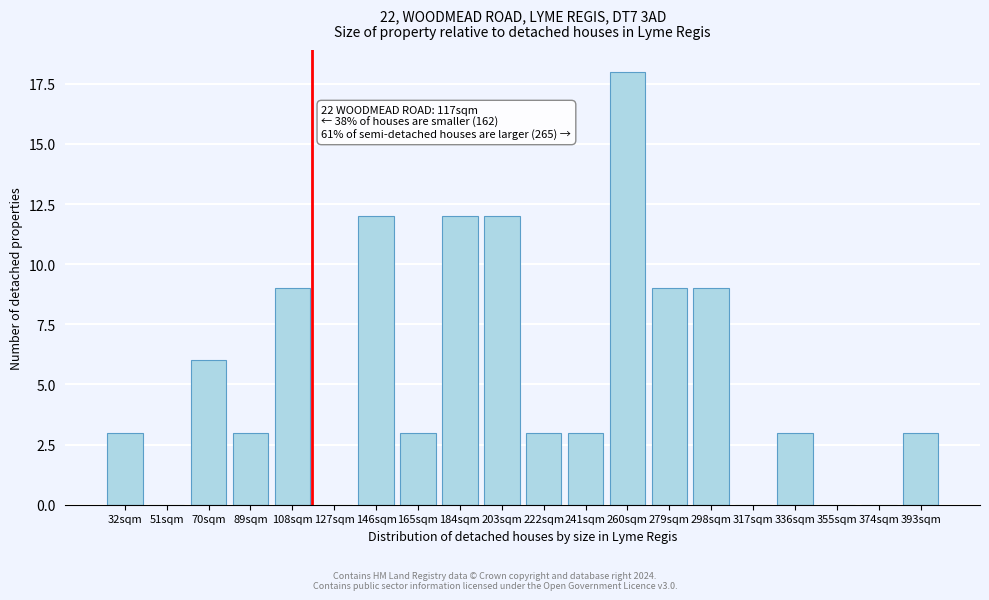

Reading left to right, list all the values displayed in this chart.

32sqm=3	51sqm=0	70sqm=6	89sqm=3	108sqm=9	127sqm=0	146sqm=12	165sqm=3	184sqm=12	203sqm=12	222sqm=3	241sqm=3	260sqm=18	279sqm=9	298sqm=9	317sqm=0	336sqm=3	355sqm=0	374sqm=0	393sqm=3